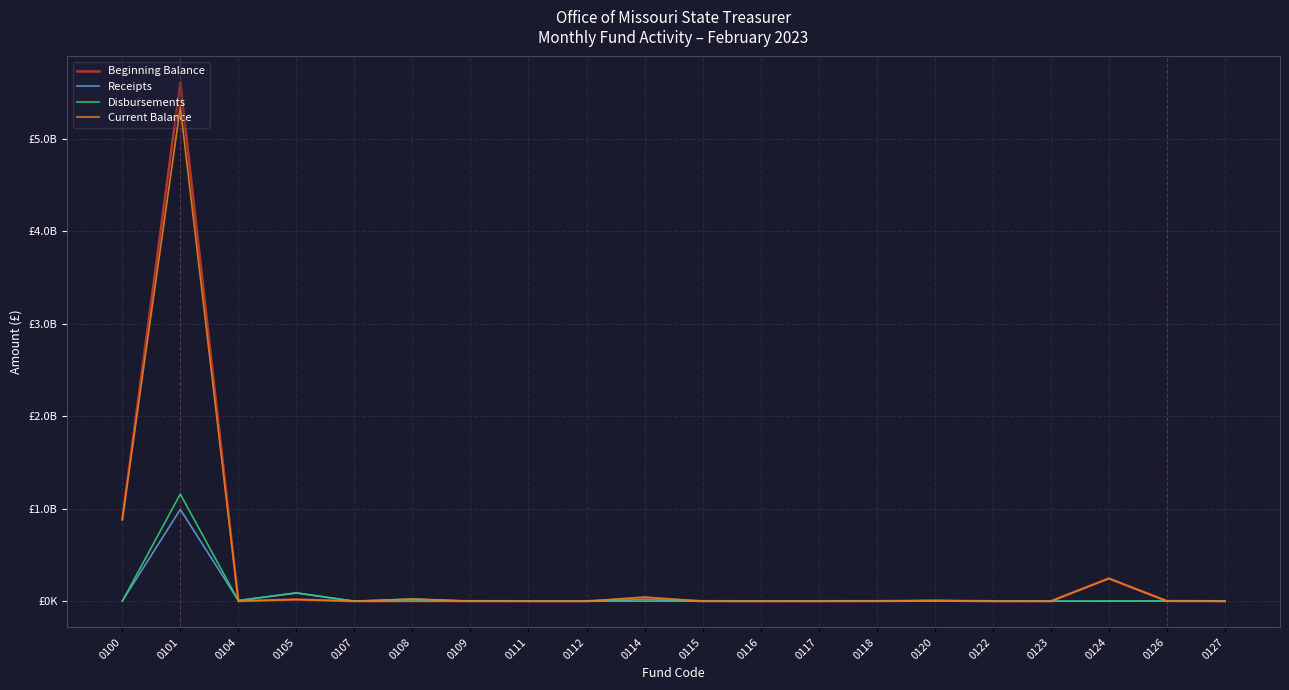

In Receipts, how many points are higher than both neighbors (excluding endpoints)?

7